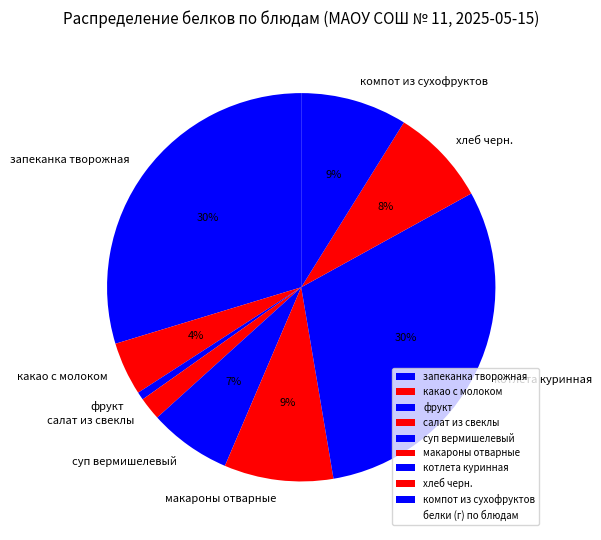

Is the sum of макароны отварные and компот из сухофруктов greater than half?

No